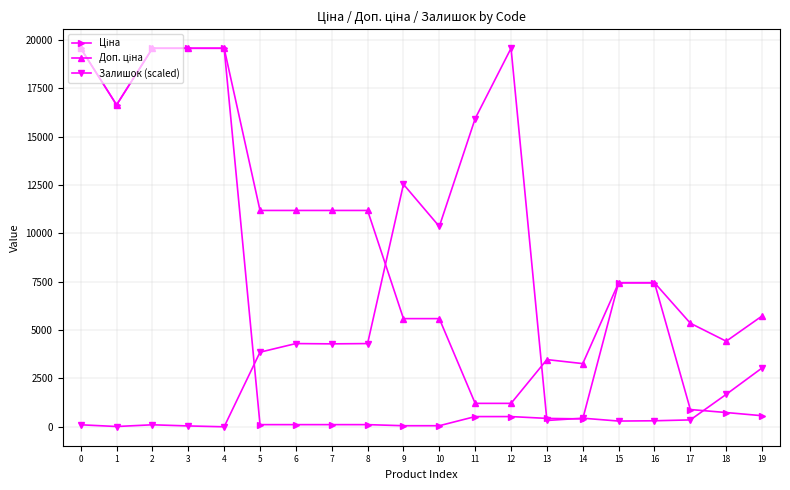

Between 7 and 12, which series saw the biggest shift?

Залишок (scaled)